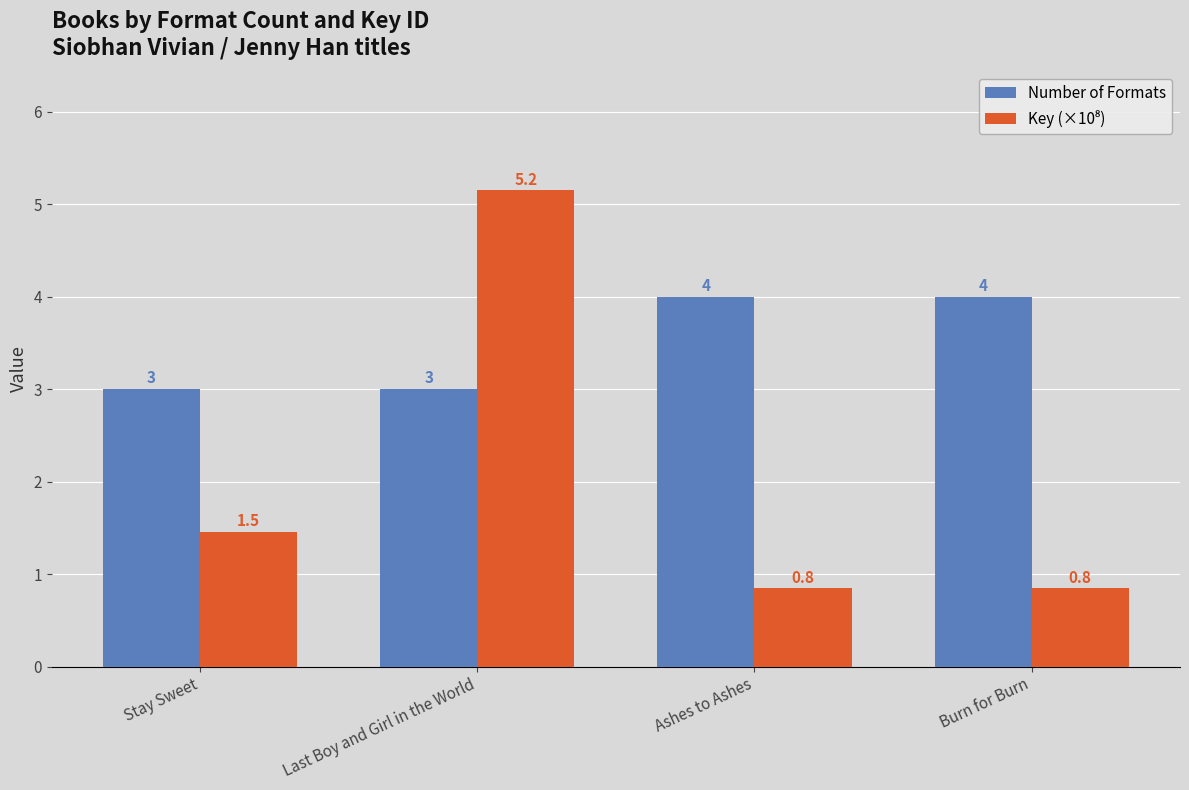

What is the difference between the maximum and second lowest values in the Number of Formats series?

1.0